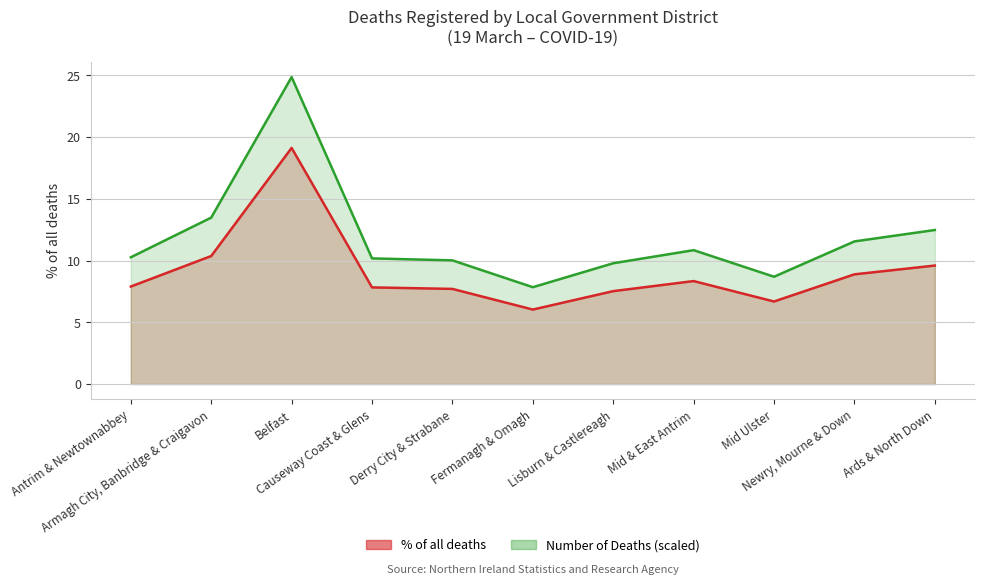

What position from the right is Antrim & Newtownabbey?

11